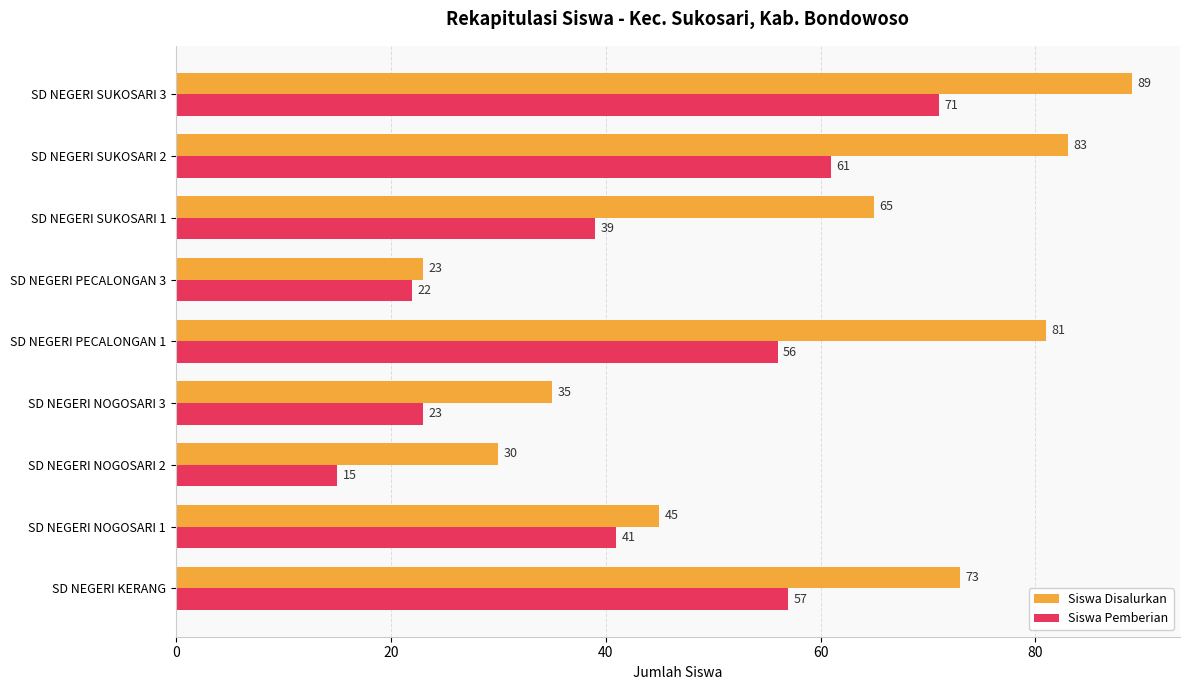

What value does the Siswa Disalurkan series have at SD NEGERI NOGOSARI 3?

35